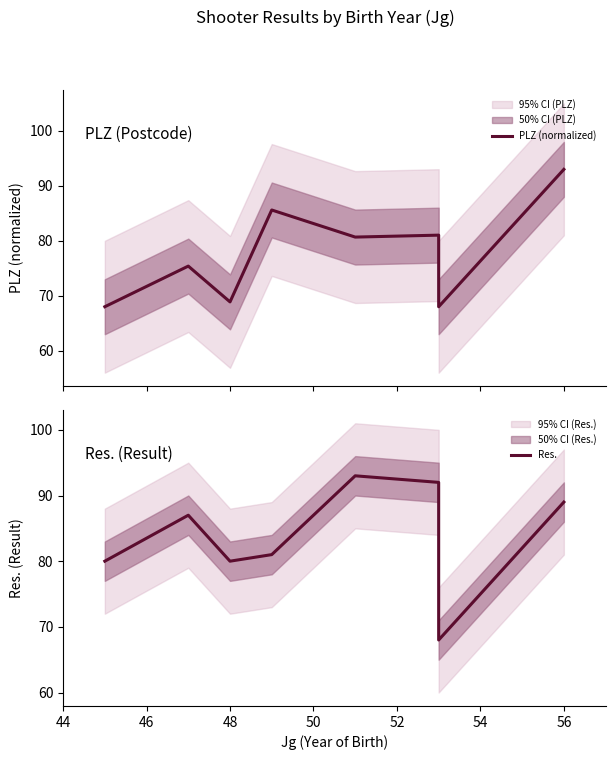

What is the smallest value displayed?

68.0